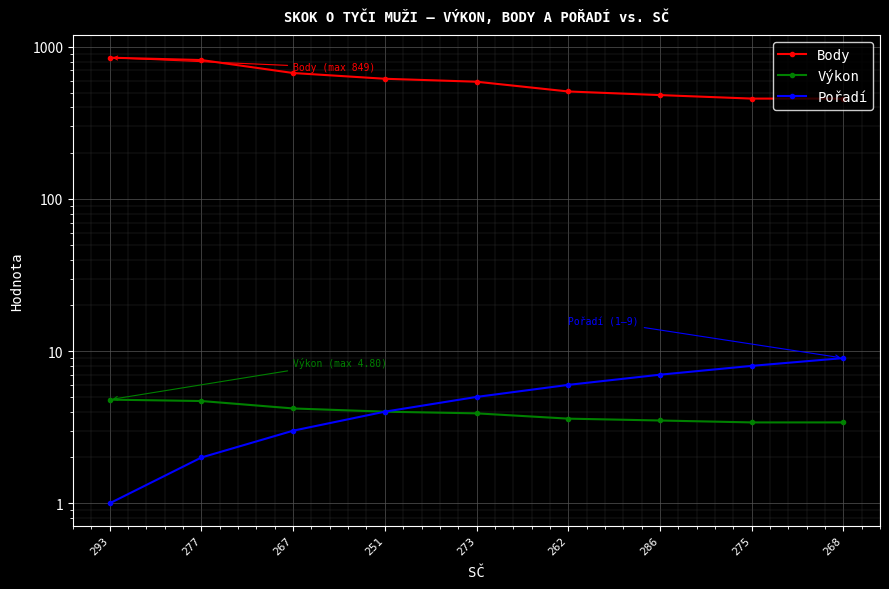

What position from the right is 273?

5